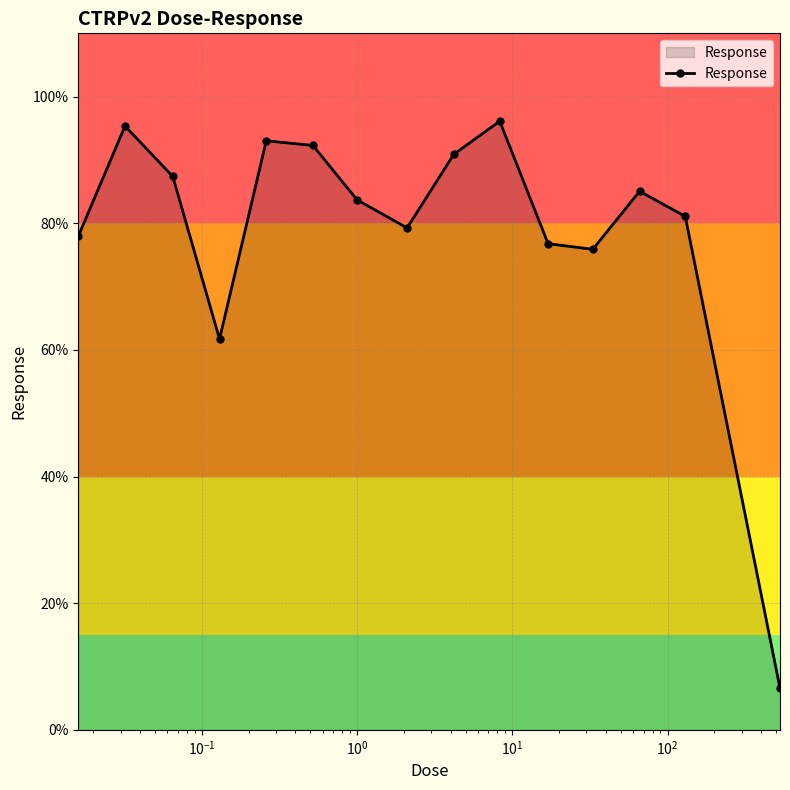

How many points are higher than both their immediate neighbors (excluding endpoints)?

4